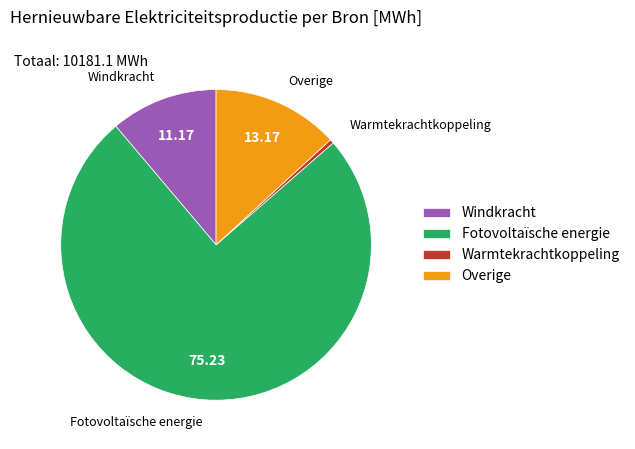

Does any single category account for the majority?

Yes